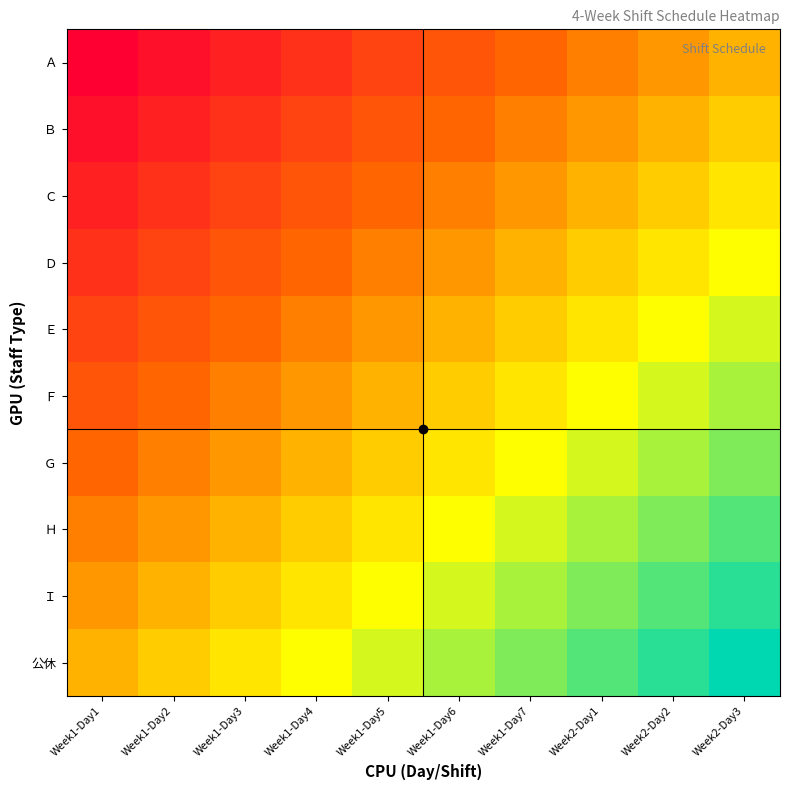

What is the total value across all series at Week1-Day4?

-150